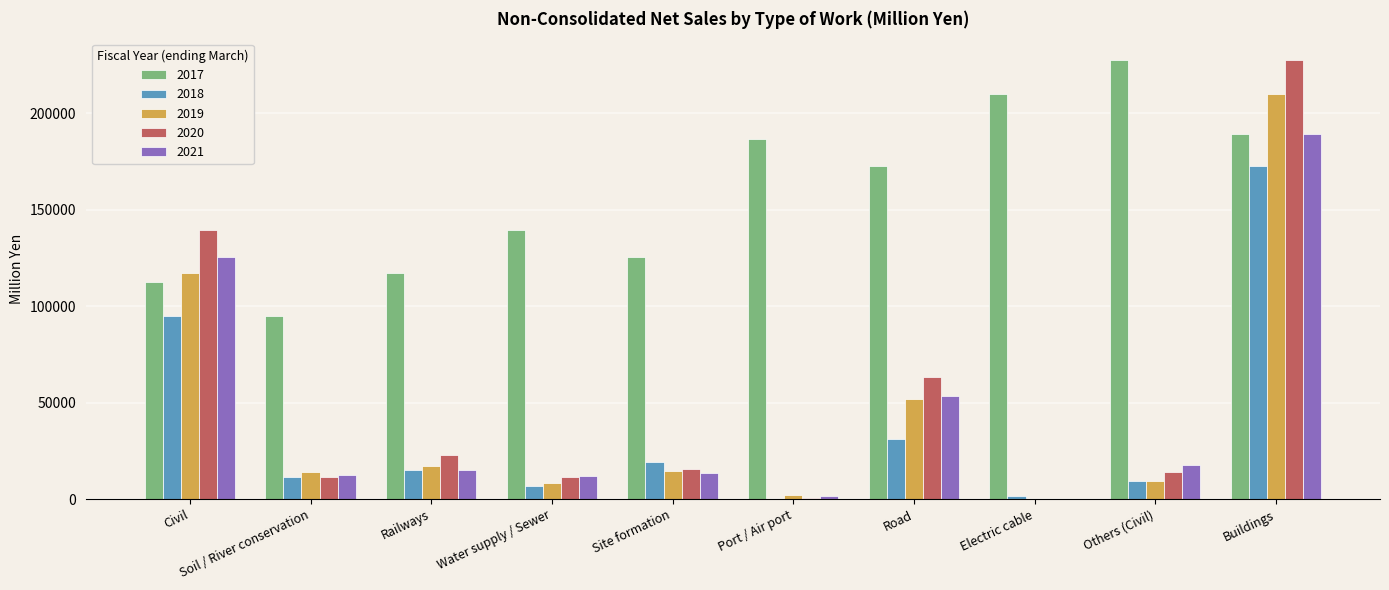

Which series has the largest total across all categories?

2017